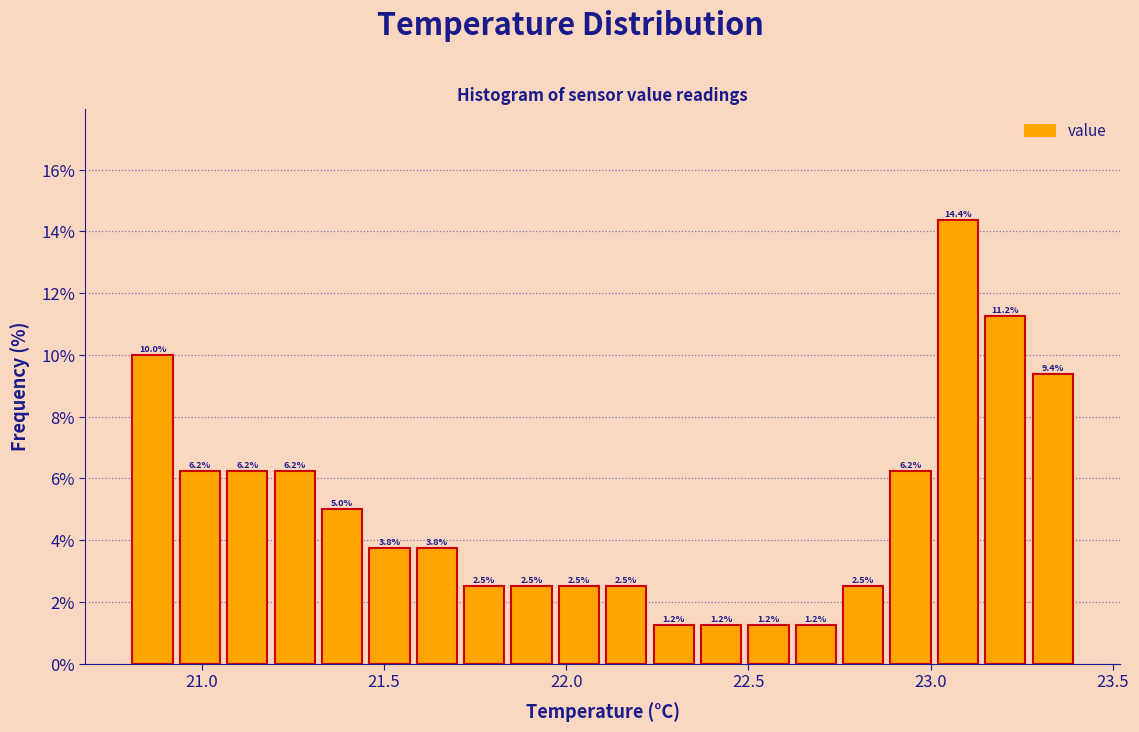

Around what value on the x-axis is the tallest bar? Give the approximate position of its centre, as read against the axis.

23.10